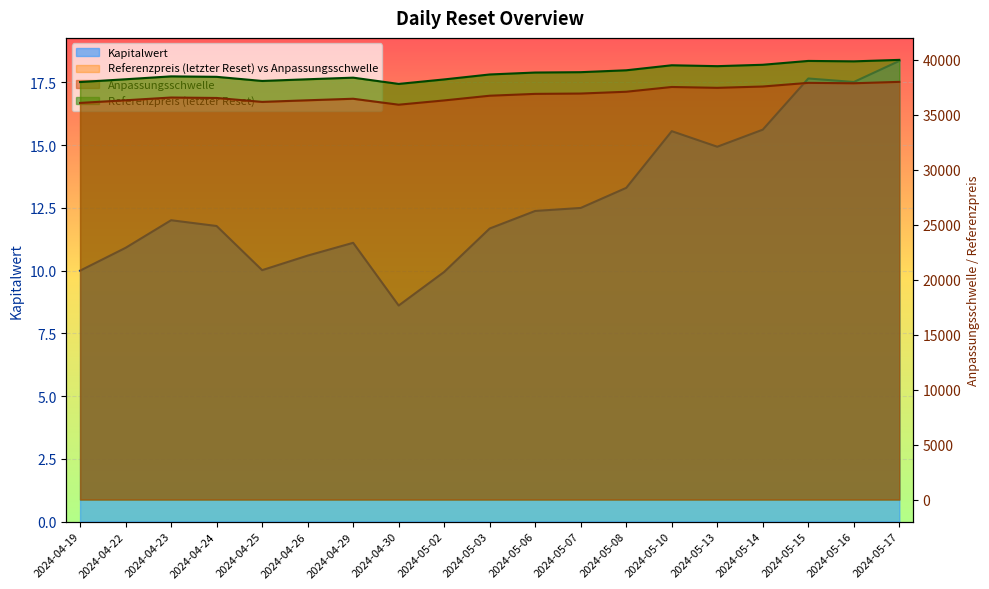

What is the difference between the second highest and minimum values in the Anpassungsschwelle series?

1987.5